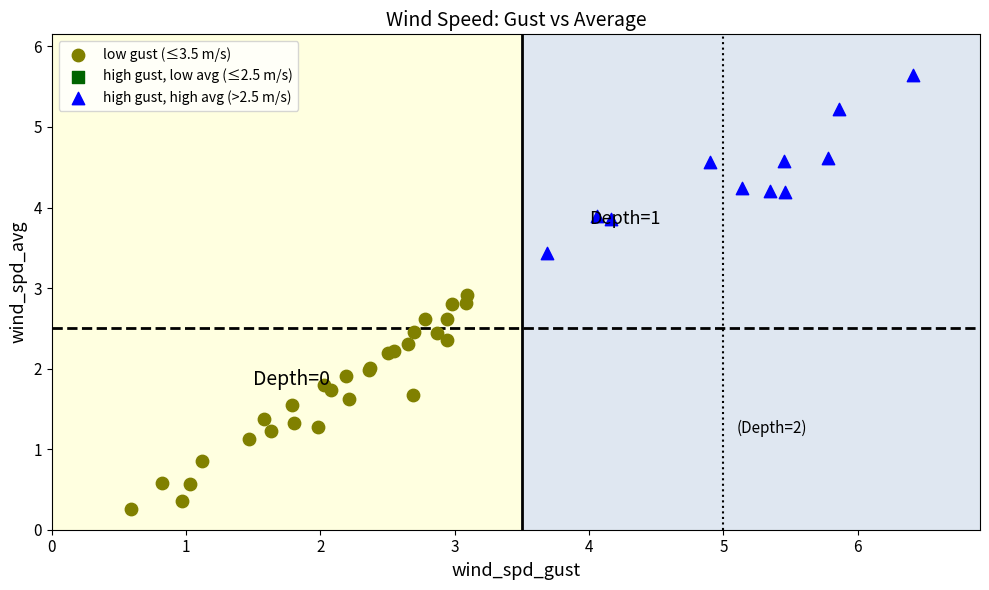

Which series reaches the maximum Y coordinate?

high gust, high avg (>2.5 m/s)